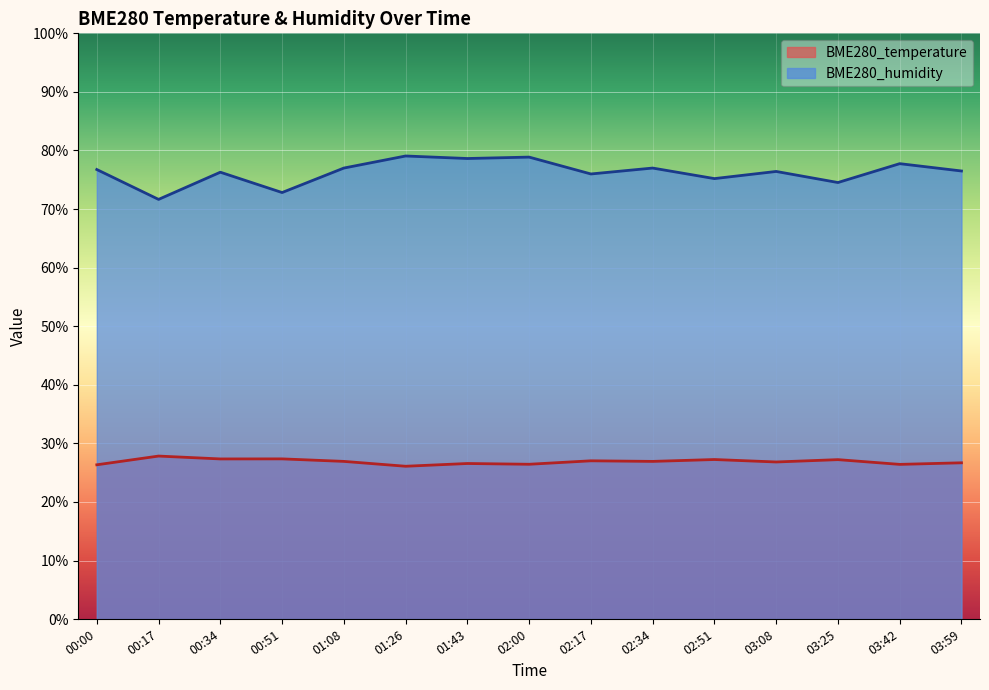

Reading right to left, extract all data points from this chart.

BME280_temperature: 26.7	26.4	27.2	26.8	27.2	26.9	27.0	26.4	26.6	26.1	26.9	27.4	27.3	27.8	26.3
BME280_humidity: 76.5	77.8	74.5	76.4	75.2	77.0	76.0	78.9	78.6	79.1	77.0	72.8	76.3	71.7	76.8